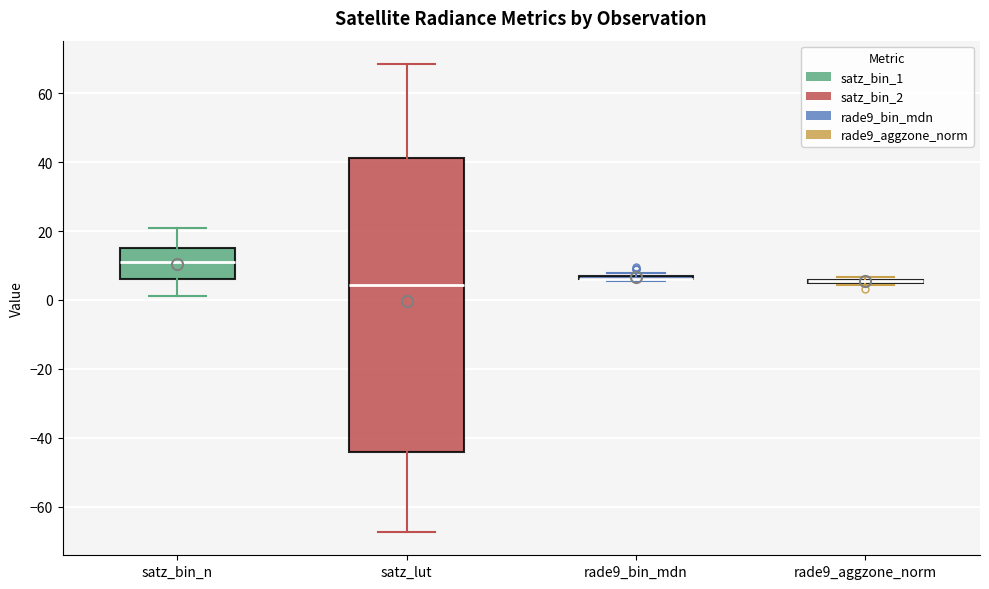

Reading left to right, transcribe this box plot: for each box, give where its median line is, the range the box spans, and where its two whiskers end, as read against the y-axis. The values are not printed on the chart, so give them approximately, as read against the axis.

satz_bin_n: median 12, box 6 to 16, whiskers 2 to 22
satz_lut: median 4, box -44 to 42, whiskers -68 to 68
rade9_bin_mdn: box collapsed to a line at 6, whiskers 6 to 8
rade9_aggzone_norm: box collapsed to a line at 6, whiskers 4 to 6